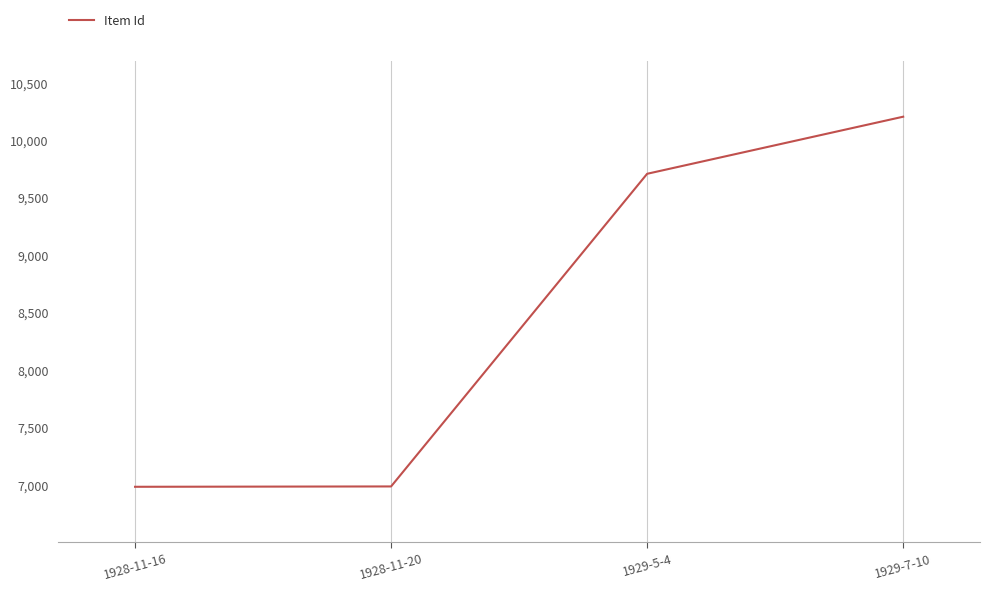

Which category has the highest value across all series?

1929-7-10